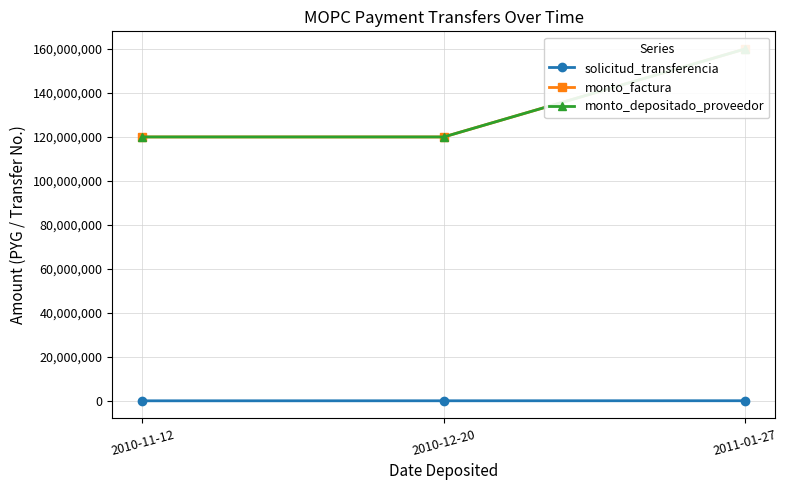

What is the sum of the solicitud_transferencia values at 2011-01-27 and 2010-12-20?

211987